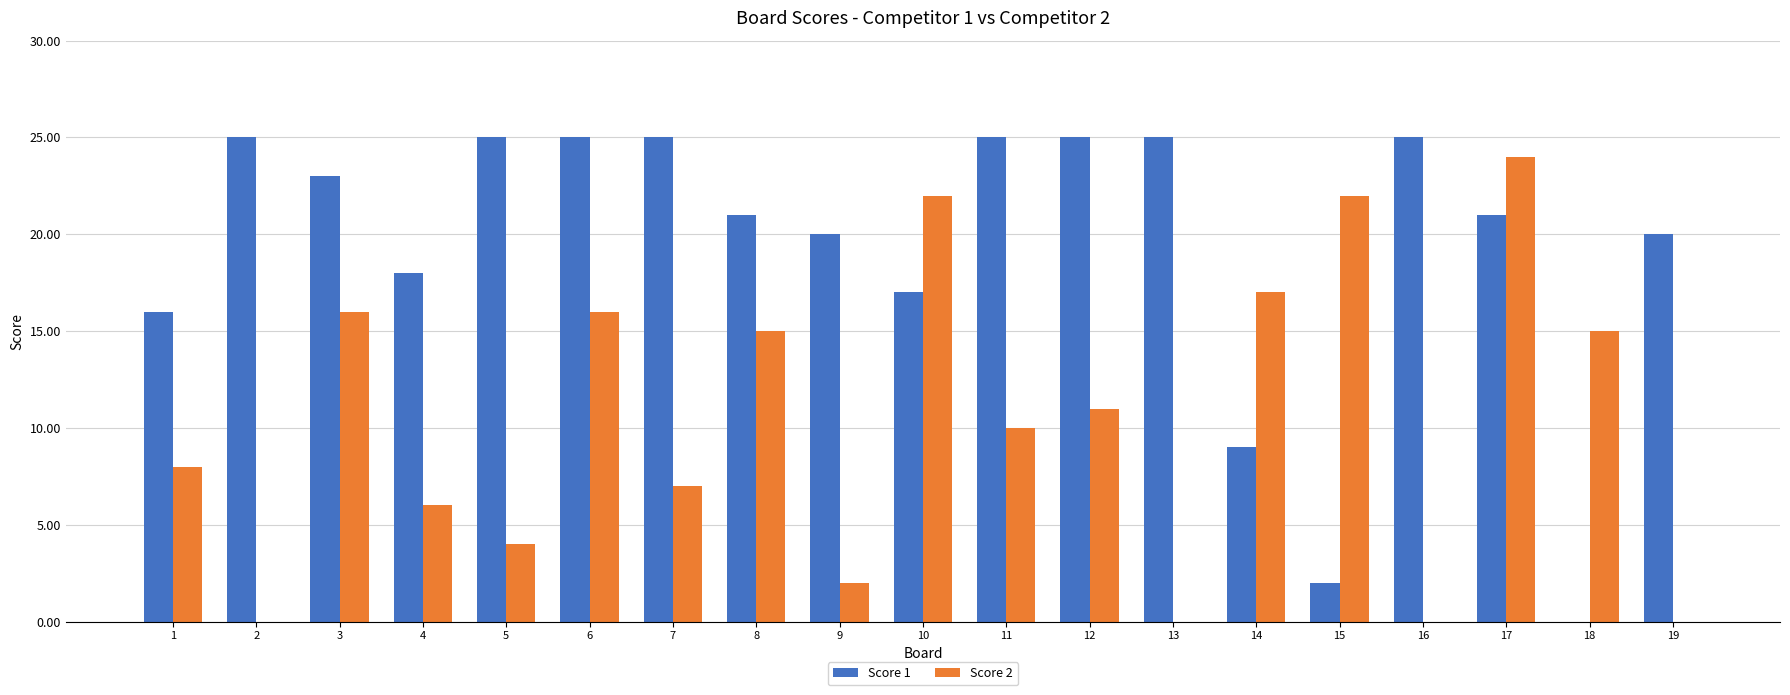

Which series changed the most between 6 and 18?

Score 1